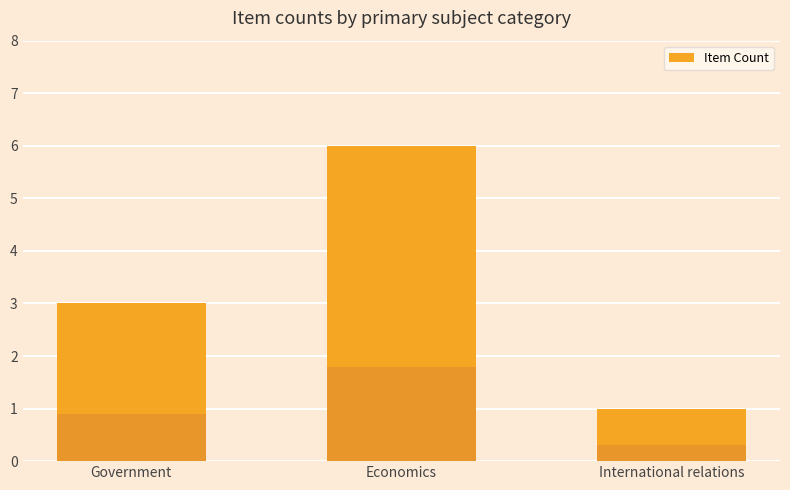

Reading left to right, extract all data points from this chart.

Government=3	Economics=6	International relations=1